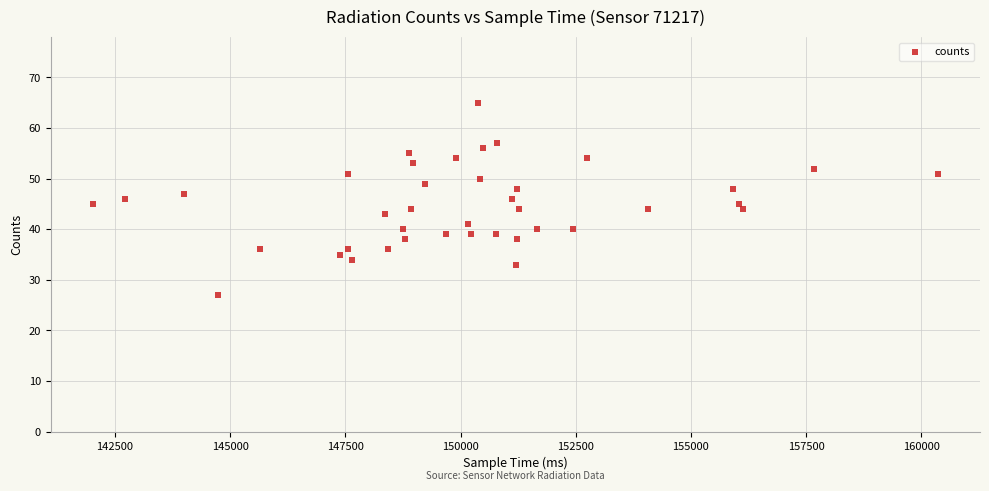

What is the range of Y values (max minus min)?

38